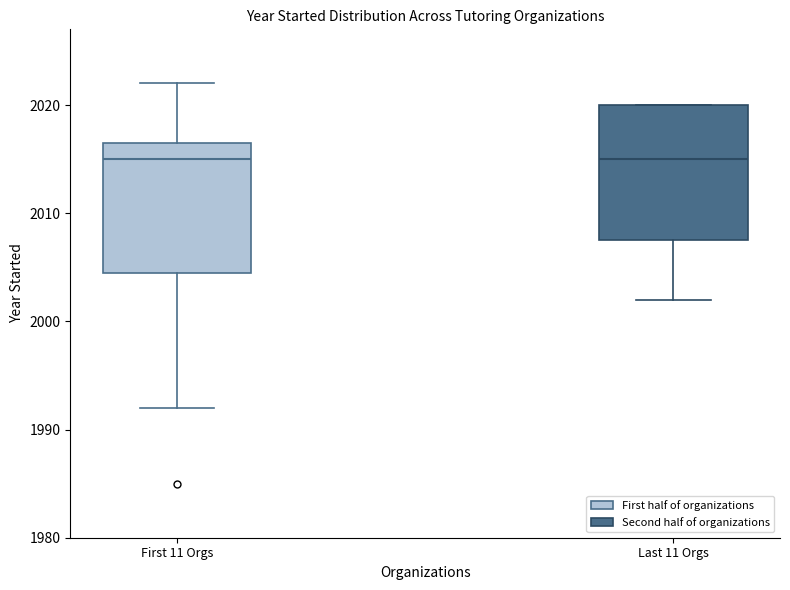

Reading left to right, transcribe this box plot: for each box, give where its median line is, the range the box spans, and where its two whiskers end, as read against the y-axis. The values are not printed on the chart, so give them approximately, as read against the axis.

First 11 Orgs: median 2015, box 2005 to 2017, whiskers 1992 to 2022
Last 11 Orgs: median 2015, box 2008 to 2020, whiskers 2002 to 2020